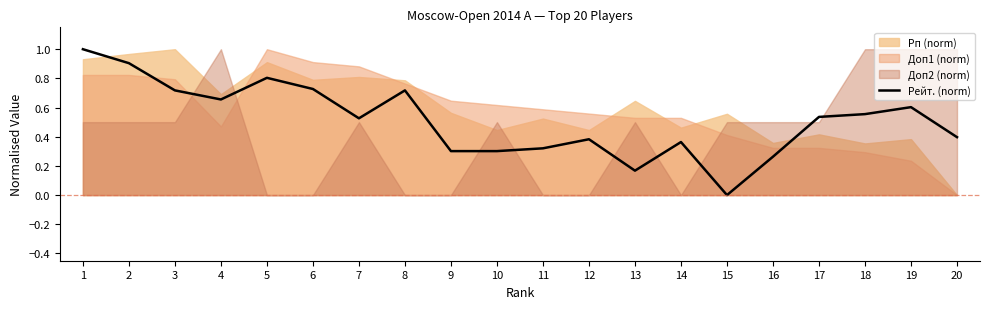

True or false: Рейт. (norm) has a value of 0.4 at 4.

False